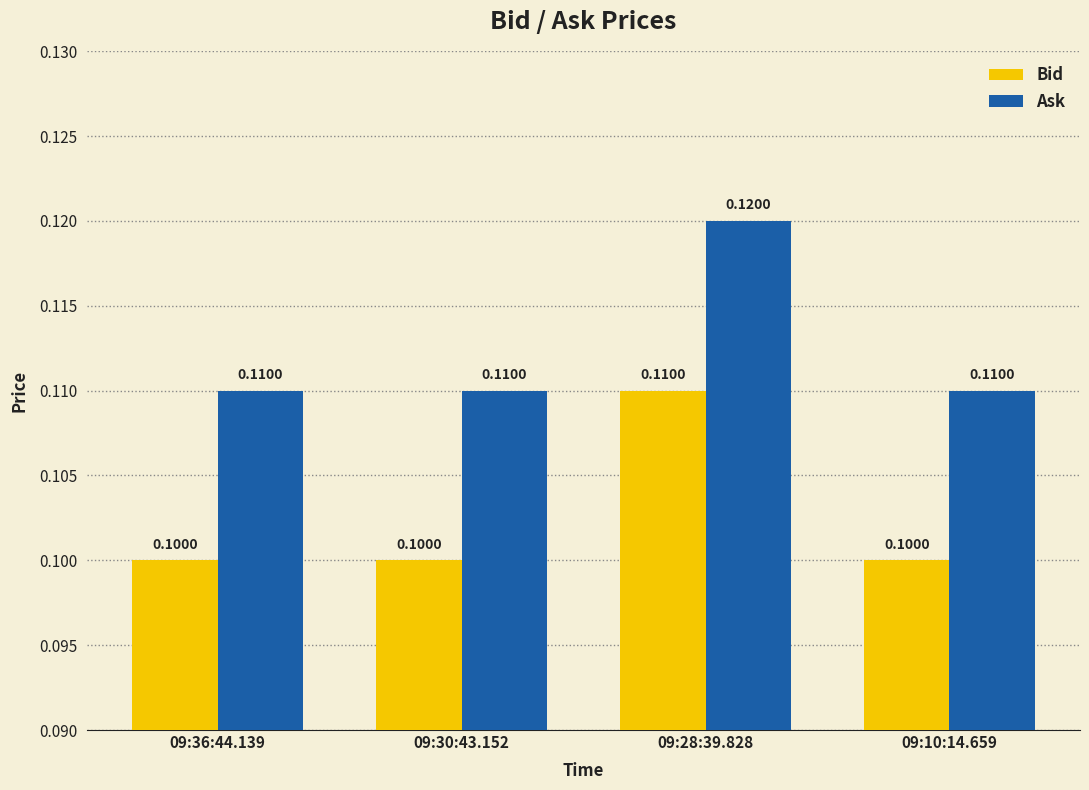

Is it true that Bid equals 0.2 at 09:30:43.152?

False